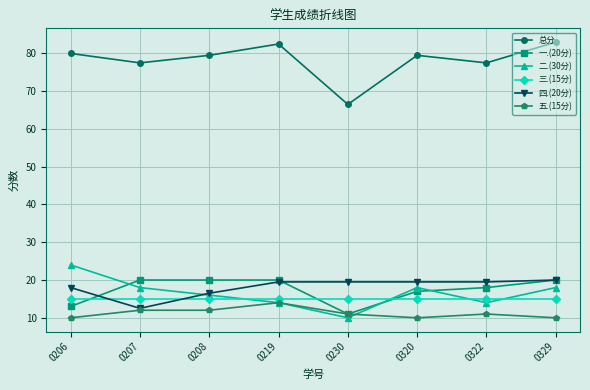

What value does the 二.(30分) series have at 0207?

18.0